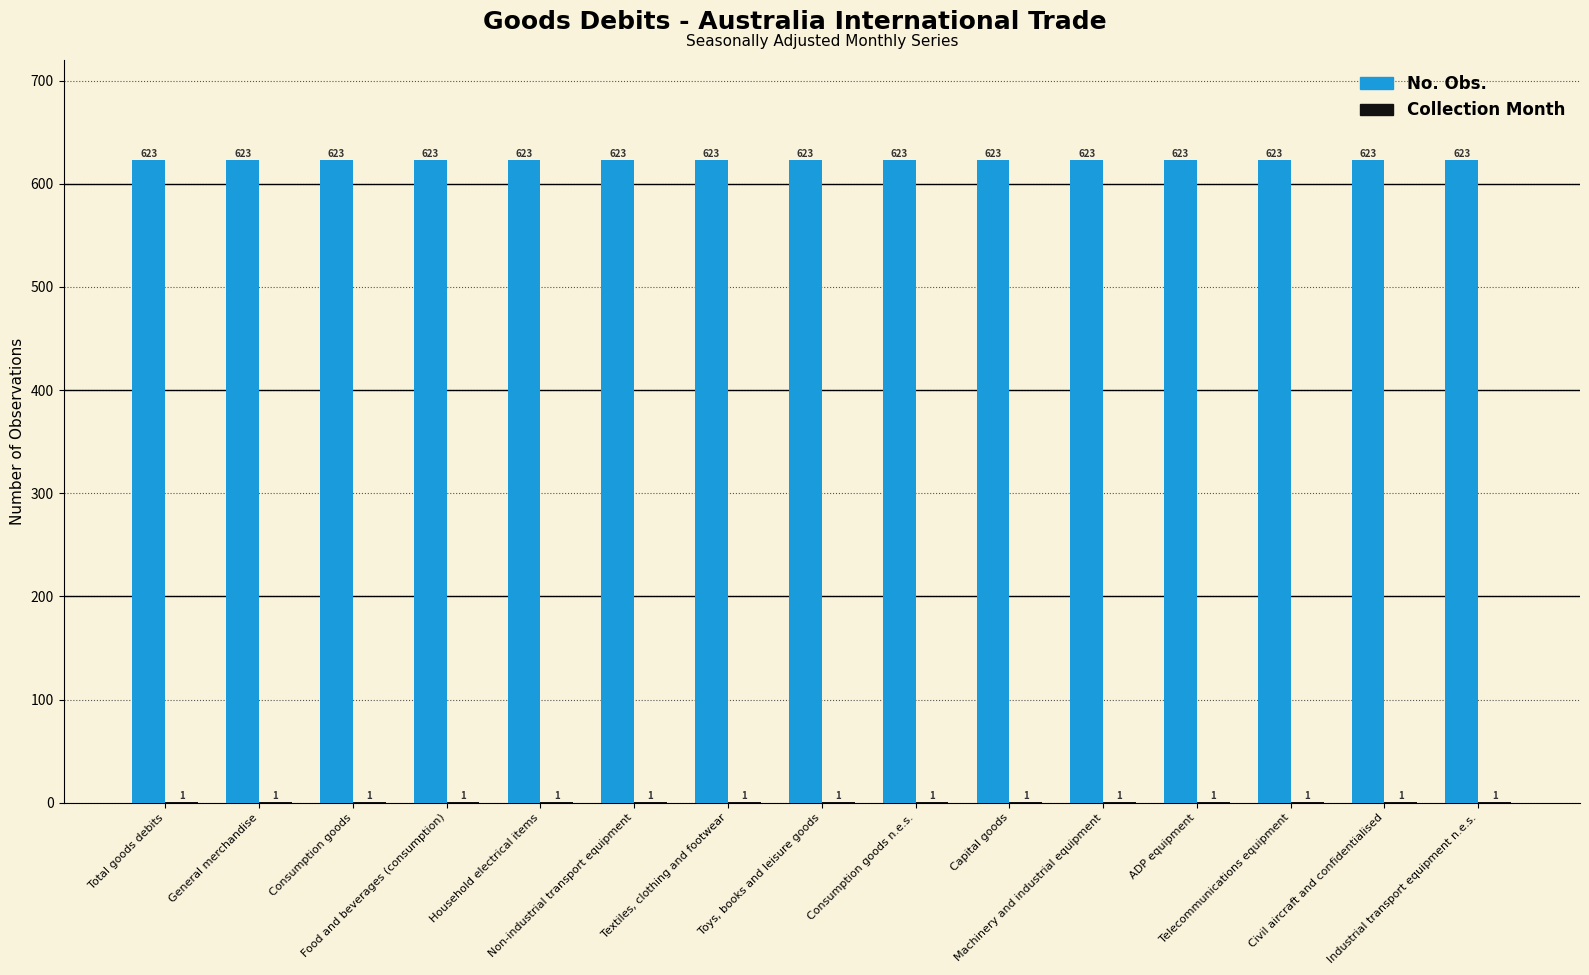

What is the maximum value shown in the chart?

623